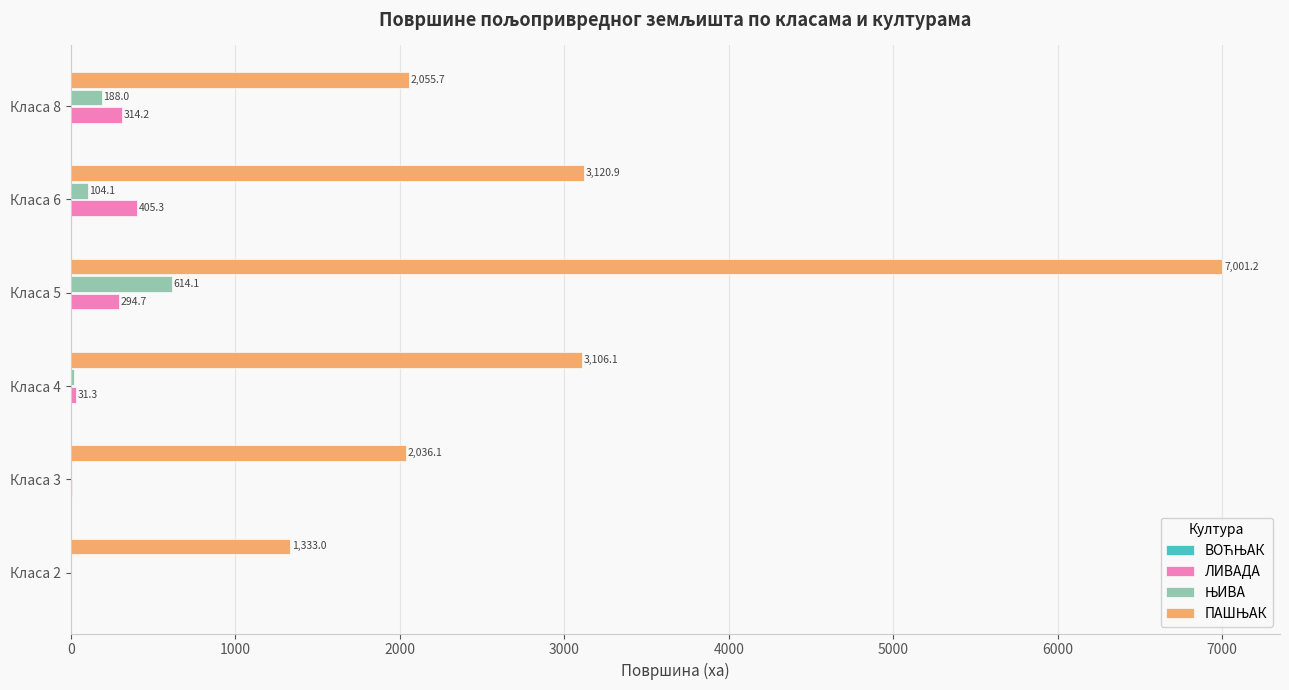

What is the sum of the ЛИВАДА values at Класа 6 and Класа 4?

436.6